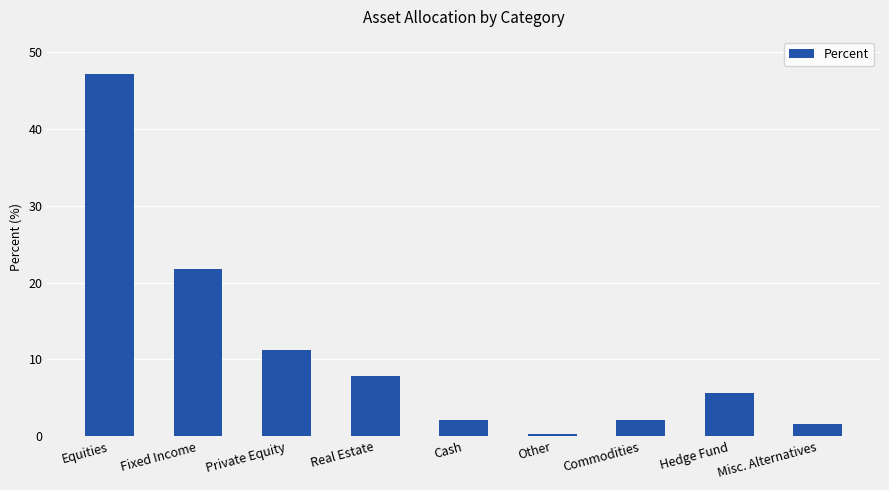

The value at Private Equity is 11.3. True or false?

True